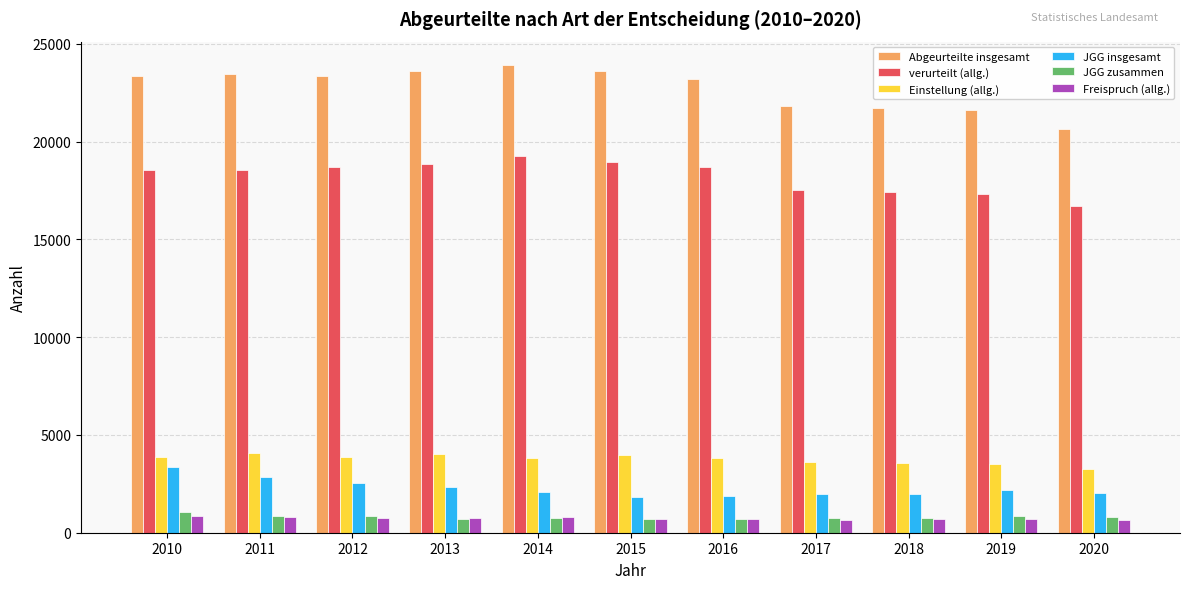

How many values in the verurteilt (allg.) series are below 18543?

5